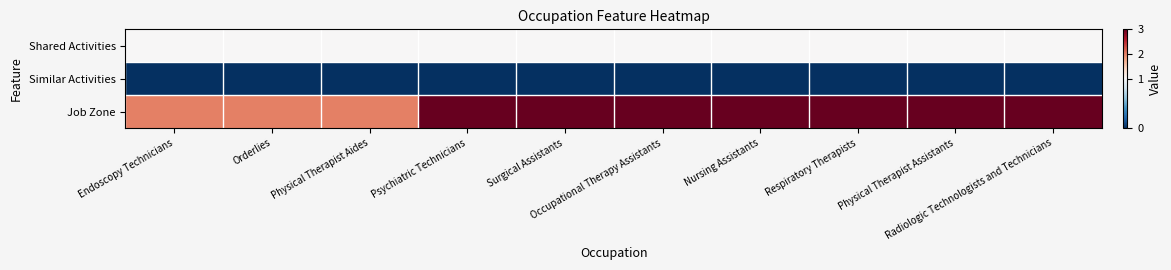

List the series in order of their peak value, highest first.

Job Zone, Shared Activities, Similar Activities